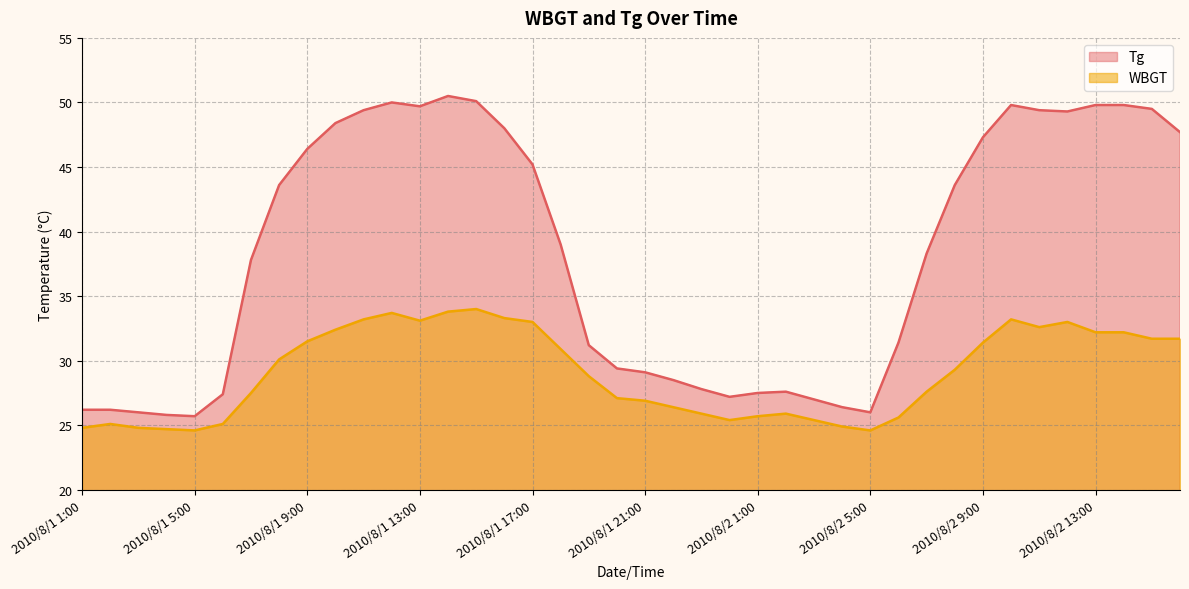

The WBGT series shows 36.3 at 2010/8/1 20:00. True or false?

False